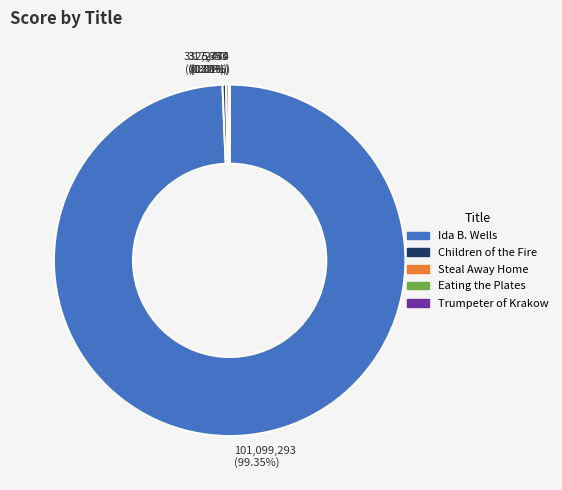

Is the sum of Children of the Fire and Ida B. Wells greater than half?

Yes